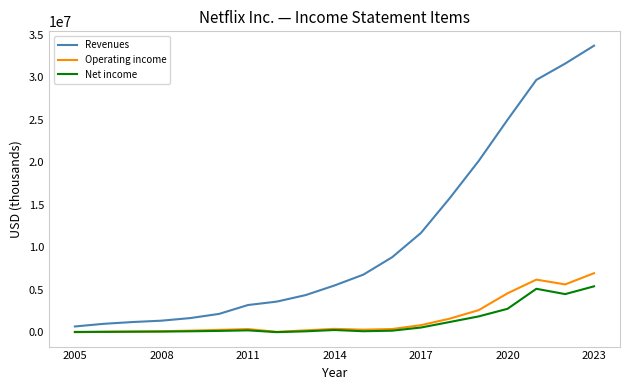

Which series has the widest spread of values?

Revenues